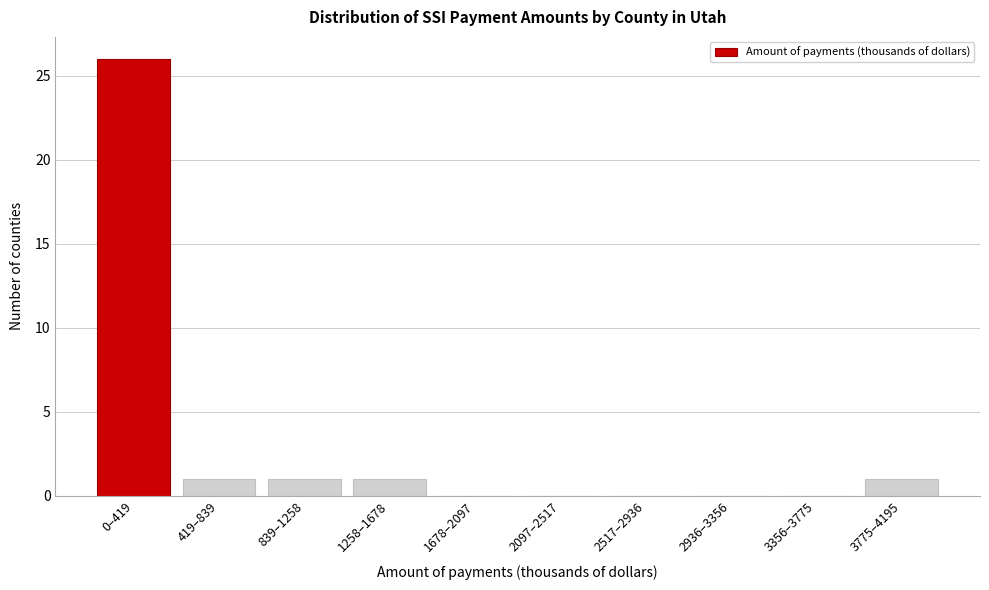

Reading right to left, what are all the values shown in this chart?

3775–4195=1	3356–3775=0	2936–3356=0	2517–2936=0	2097–2517=0	1678–2097=0	1258–1678=1	839–1258=1	419–839=1	0–419=26